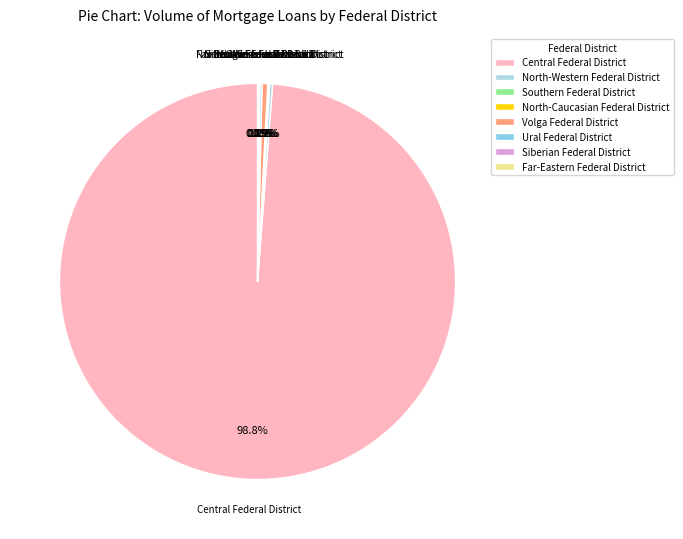

Is there a majority slice in this chart?

Yes